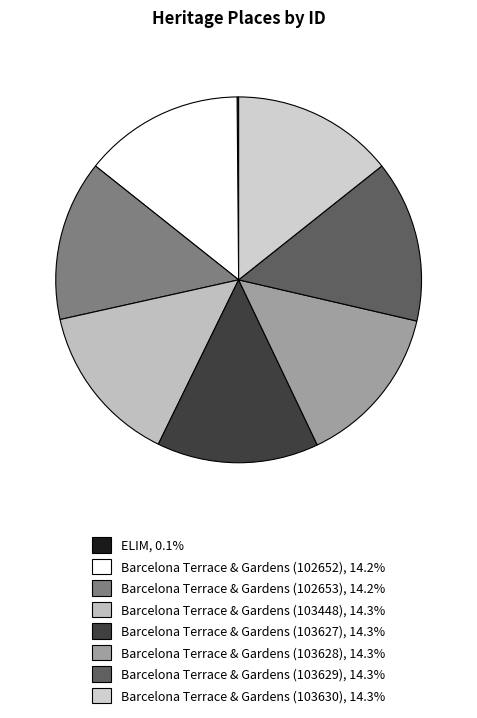

True or false: ELIM accounts for 1% of the total.

False